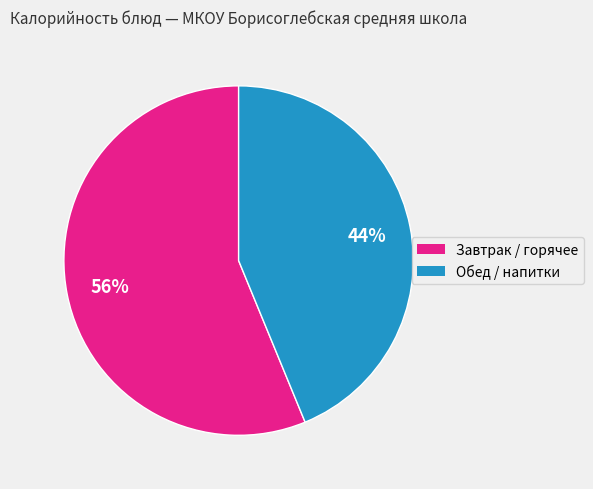

Combined, do Завтрак / горячее and Обед / напитки account for over 50%?

Yes